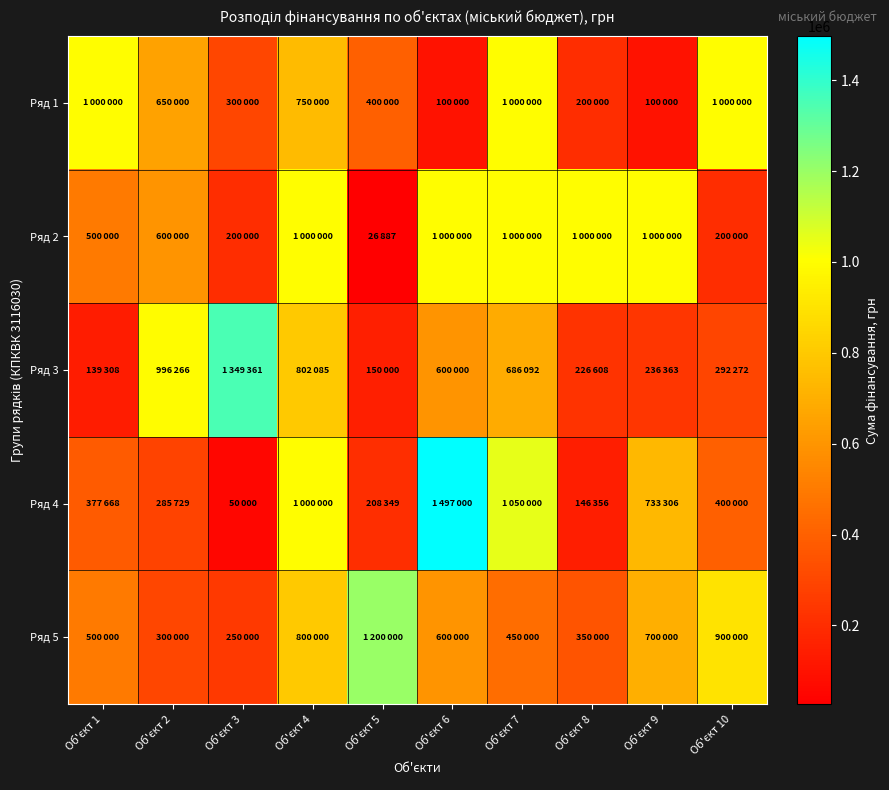

Reading left to right, what are all the values shown in this chart?

Ряд 1: Об'єкт 1=1000000.0	Об'єкт 2=650000.0	Об'єкт 3=300000.0	Об'єкт 4=750000.0	Об'єкт 5=400000.0	Об'єкт 6=100000.0	Об'єкт 7=1000000.0	Об'єкт 8=200000.0	Об'єкт 9=100000.0	Об'єкт 10=1000000.0
Ряд 2: Об'єкт 1=500000.0	Об'єкт 2=600000.0	Об'єкт 3=200000.0	Об'єкт 4=1000000.0	Об'єкт 5=26887.0	Об'єкт 6=1000000.0	Об'єкт 7=1000000.0	Об'єкт 8=1000000.0	Об'єкт 9=1000000.0	Об'єкт 10=200000.0
Ряд 3: Об'єкт 1=139308.0	Об'єкт 2=996266.8	Об'єкт 3=1349361.7	Об'єкт 4=802085.8	Об'єкт 5=150000.0	Об'єкт 6=600000.0	Об'єкт 7=686092.0	Об'єкт 8=226608.0	Об'єкт 9=236363.0	Об'єкт 10=292272.0
Ряд 4: Об'єкт 1=377668.0	Об'єкт 2=285729.0	Об'єкт 3=50000.0	Об'єкт 4=1000000.0	Об'єкт 5=208349.0	Об'єкт 6=1497000.0	Об'єкт 7=1050000.0	Об'єкт 8=146356.0	Об'єкт 9=733306.4	Об'єкт 10=400000.0
Ряд 5: Об'єкт 1=500000.0	Об'єкт 2=300000.0	Об'єкт 3=250000.0	Об'єкт 4=800000.0	Об'єкт 5=1200000.0	Об'єкт 6=600000.0	Об'єкт 7=450000.0	Об'єкт 8=350000.0	Об'єкт 9=700000.0	Об'єкт 10=900000.0